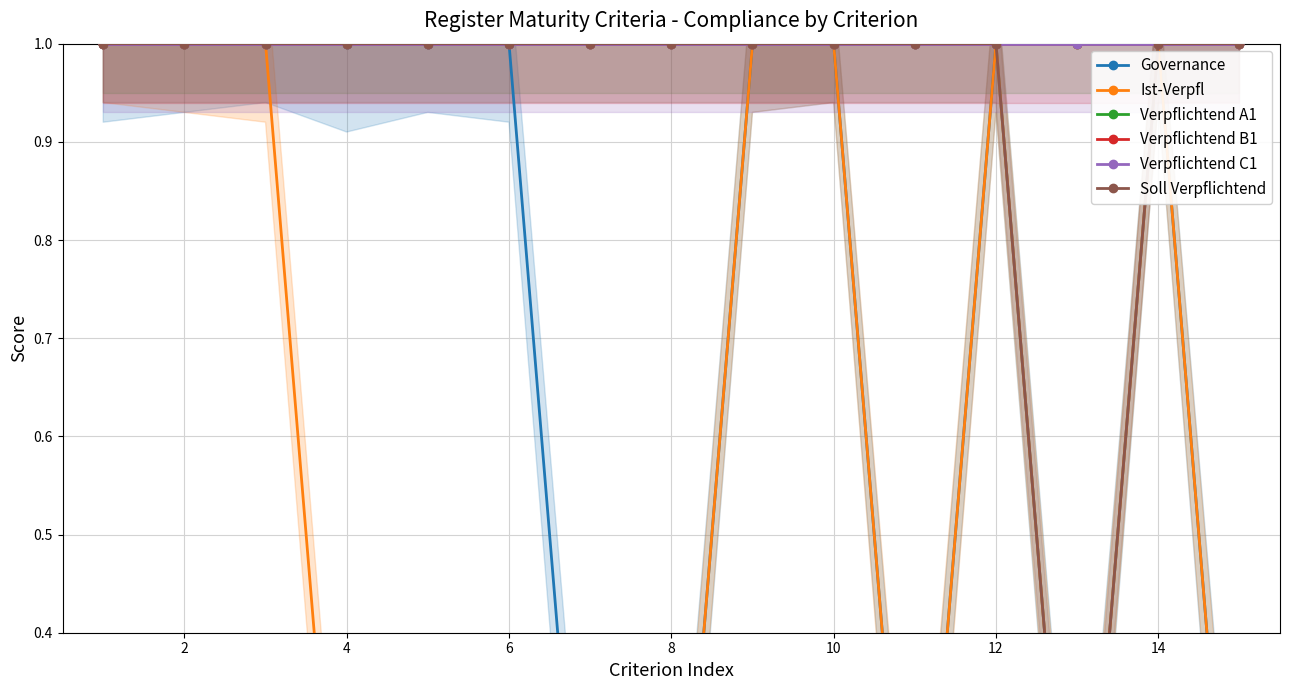

What is the greatest value displayed?

1